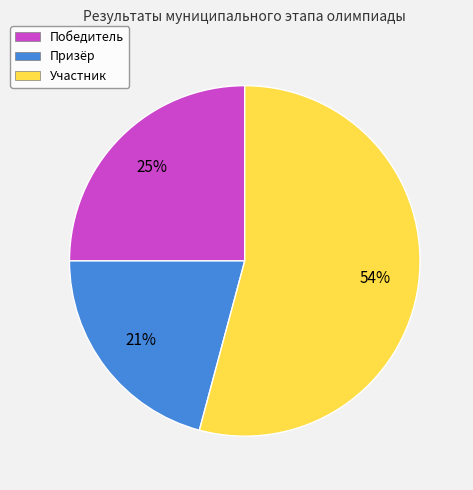

The Участник slice represents 40% of the pie. True or false?

False